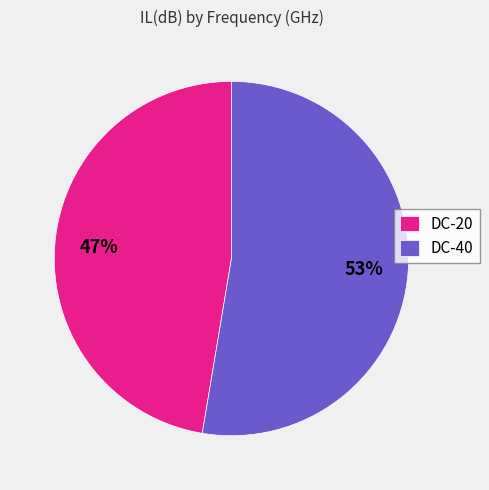

Count the number of slices in the pie.

2